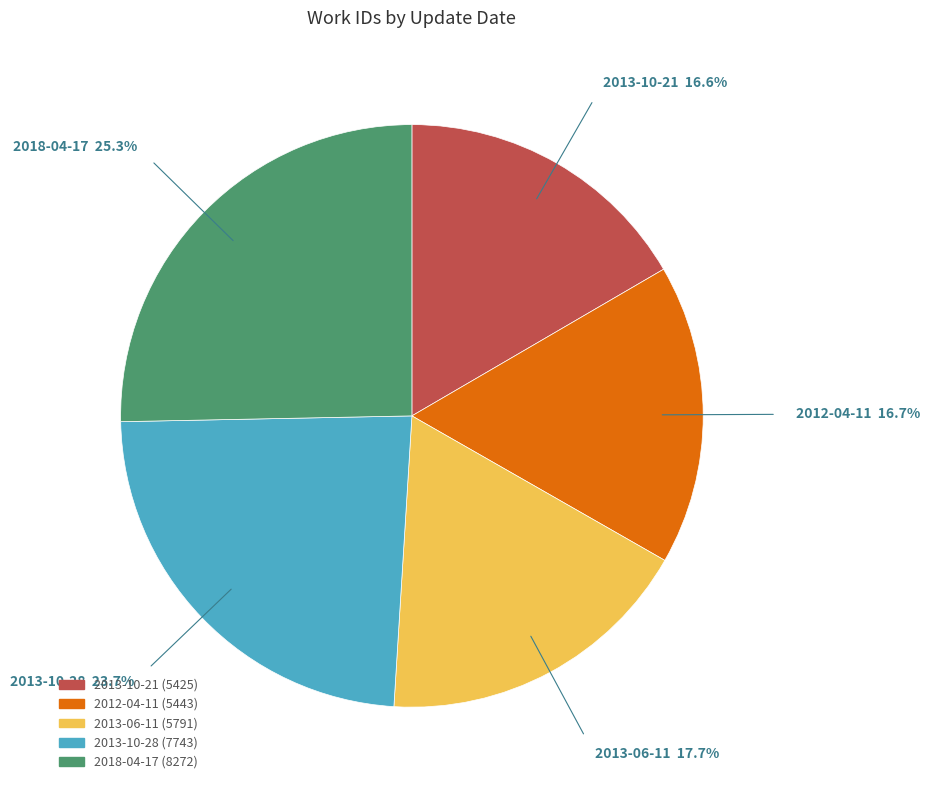

Which has a higher value, 2012-04-11 or 2013-10-28?

2013-10-28